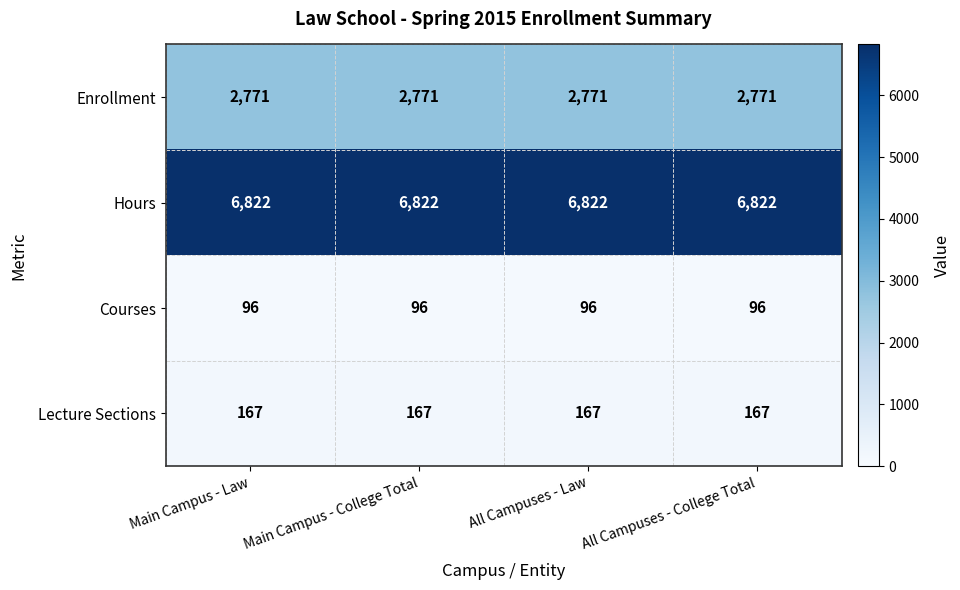

The Hours series shows 4324 at Main Campus - Law. True or false?

False